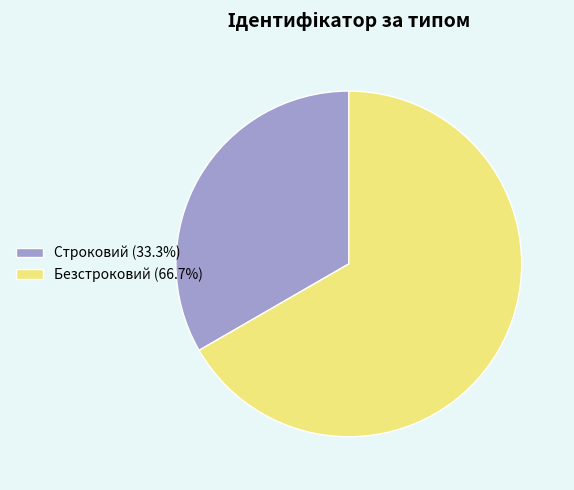

Does any single category account for the majority?

Yes